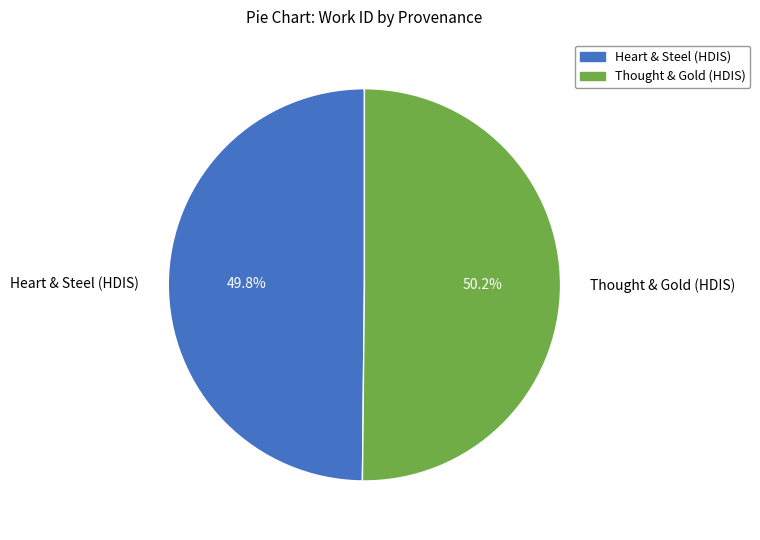

Is the sum of Thought & Gold (HDIS) and Heart & Steel (HDIS) greater than half?

Yes